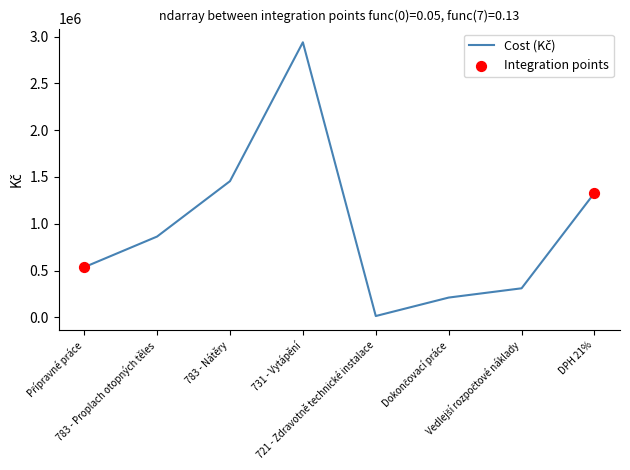

Between 731 - Vytápění and 721 - Zdravotně technické instalace, which is larger?

731 - Vytápění